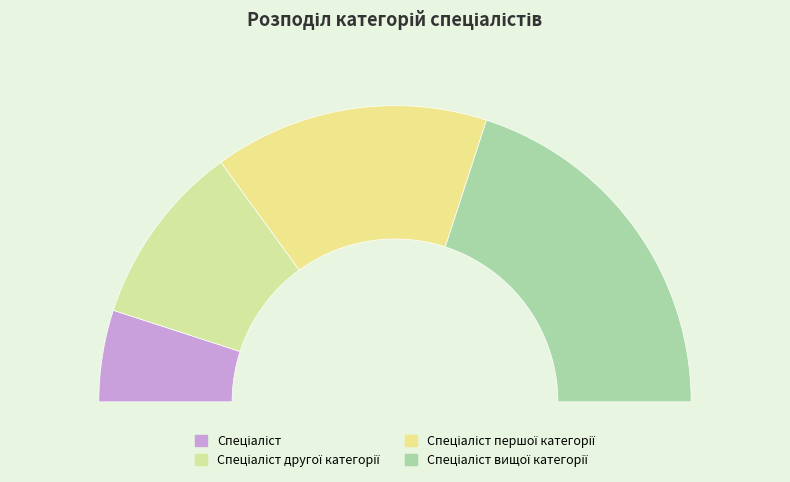

What is the smallest slice in the pie chart?

Спеціаліст